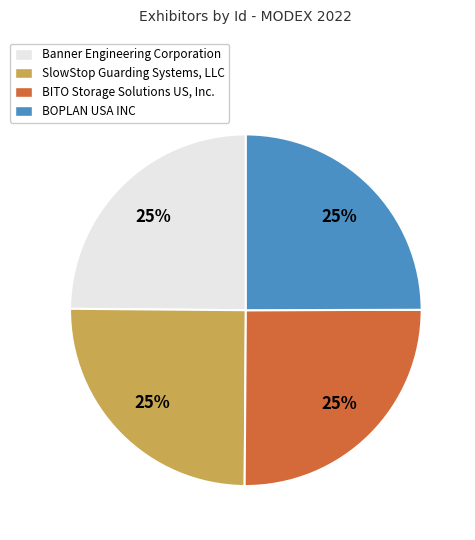

To the nearest percent, what portion does SlowStop Guarding Systems, LLC represent?

25%